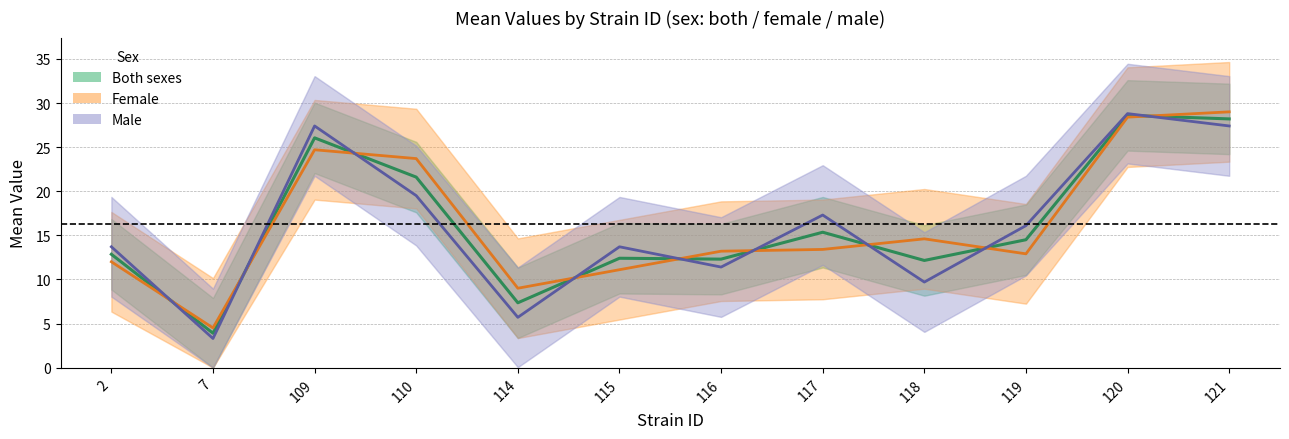

What is the difference between the maximum and second lowest values in the Male series?

23.1